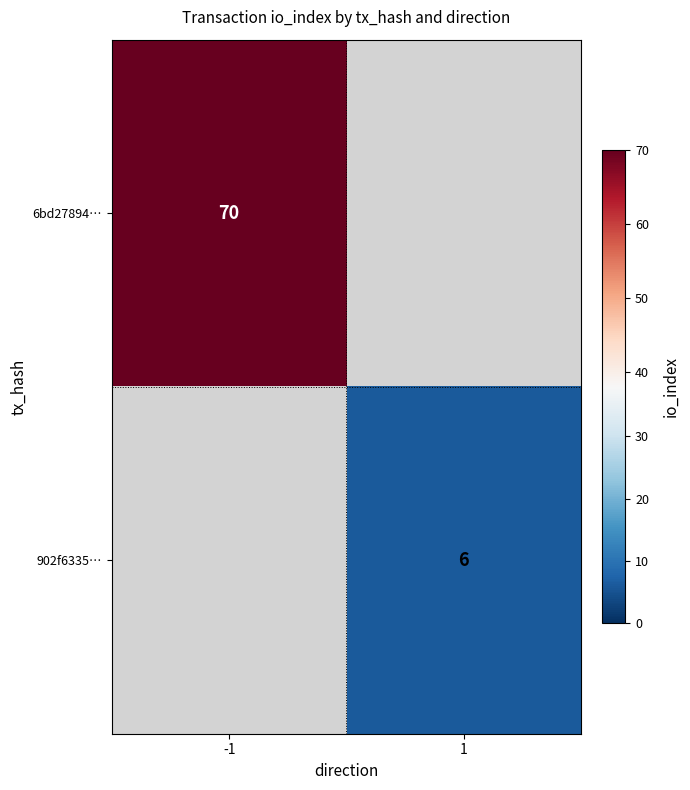

Is the value of 6bd27894… at -1 greater than the value of 902f6335… at 1?

Yes